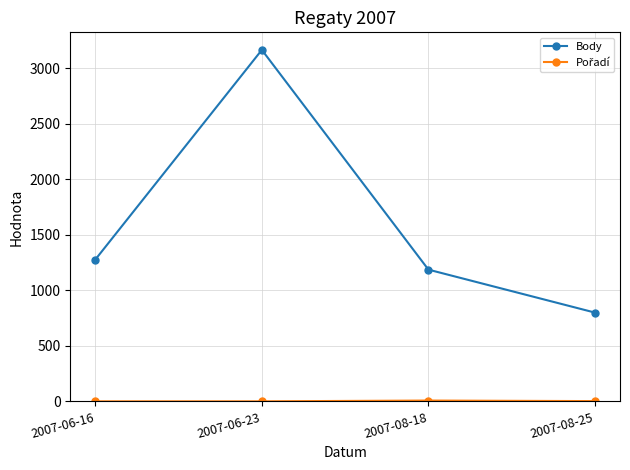

Which series changed the most between 2007-06-16 and 2007-08-18?

Body